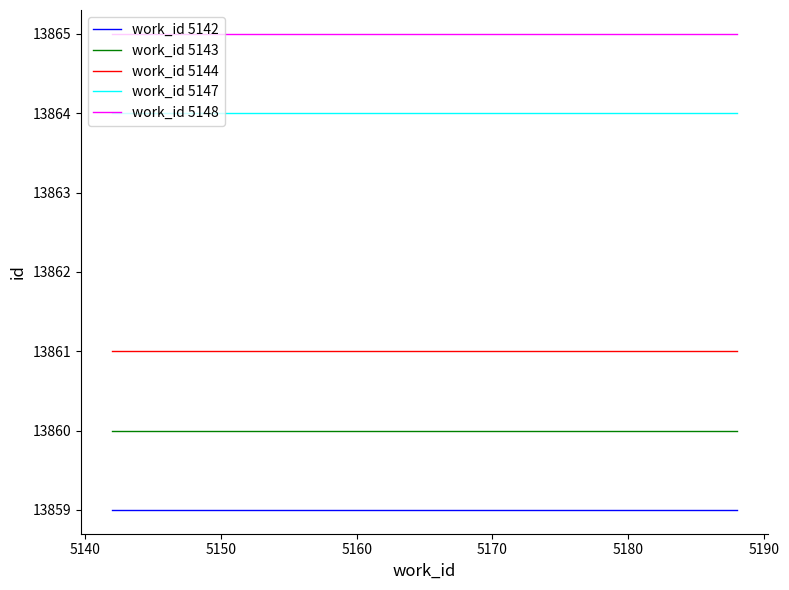

How many lines are shown in the chart?

5